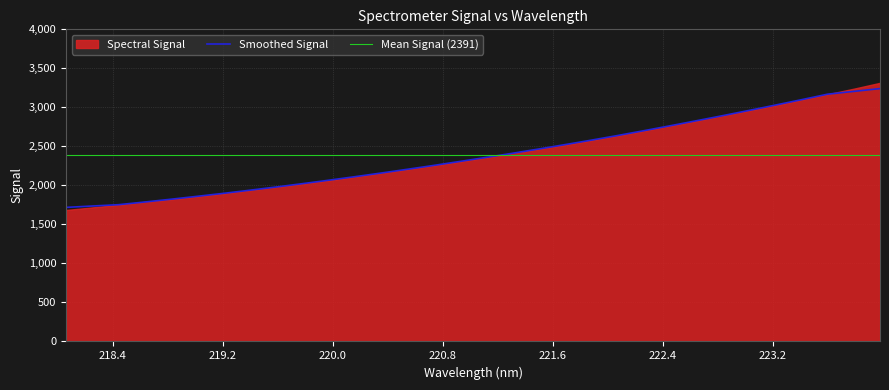

What is the difference between the values at 222.4538 and 221.6902?

241.2